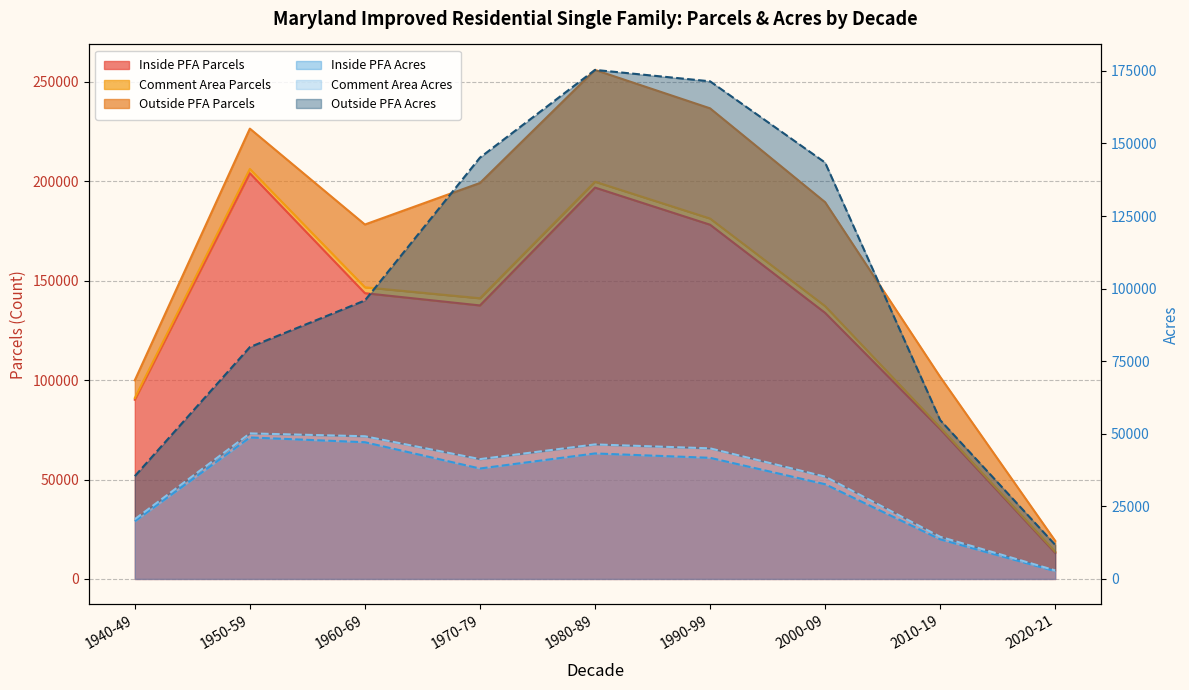

True or false: Comment Area Acres and Inside PFA Acres cross at least once.

False